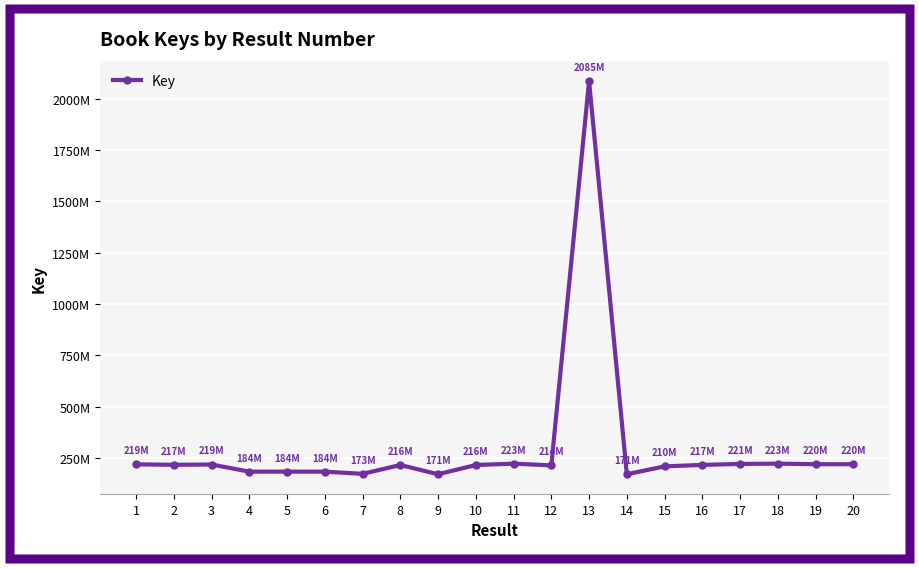

Is it true that the value at 13 is 2834354606?

False